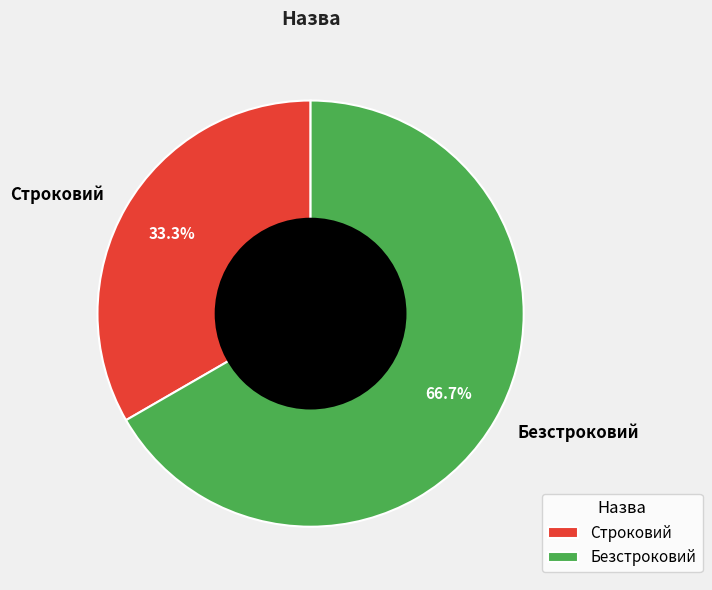

Rank the categories by value from highest to lowest.

Безстроковий, Строковий